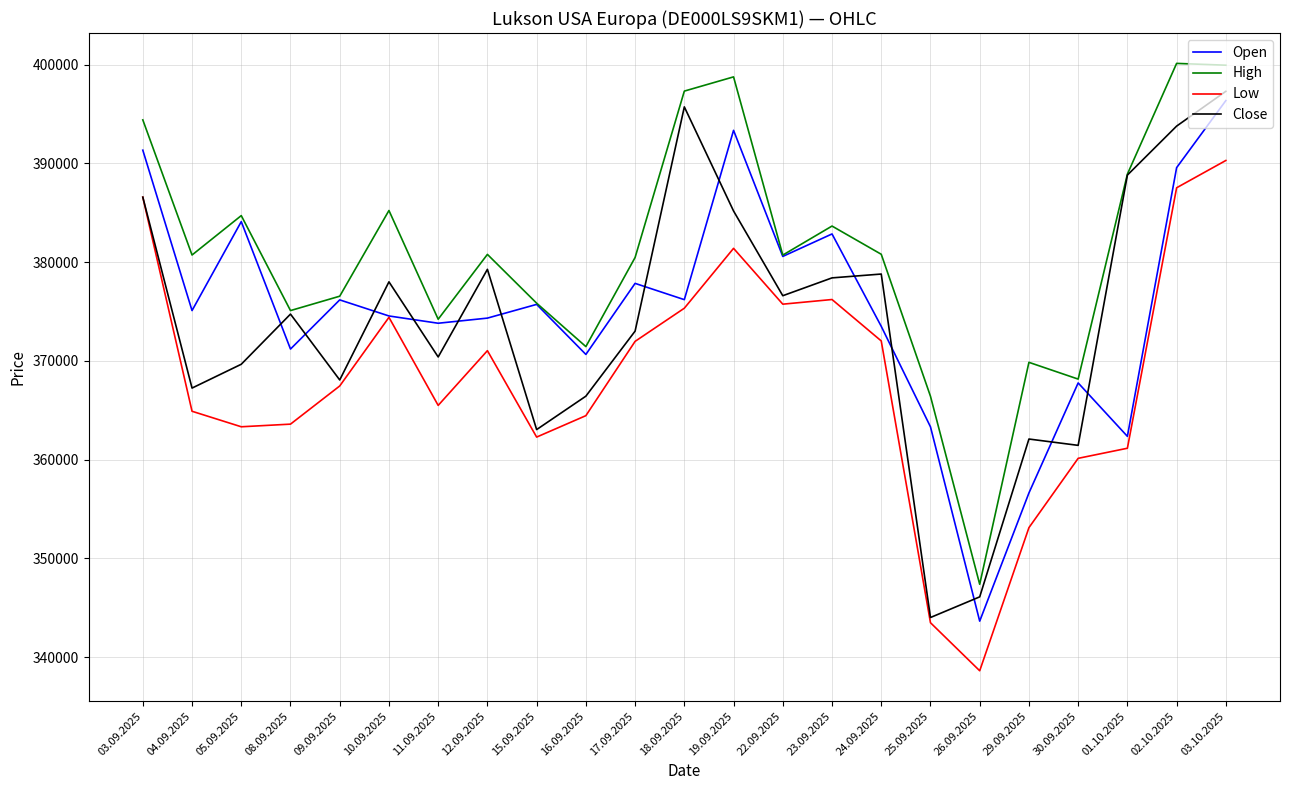

Which series ends up on top after the final intersection of Close and Open?

Close